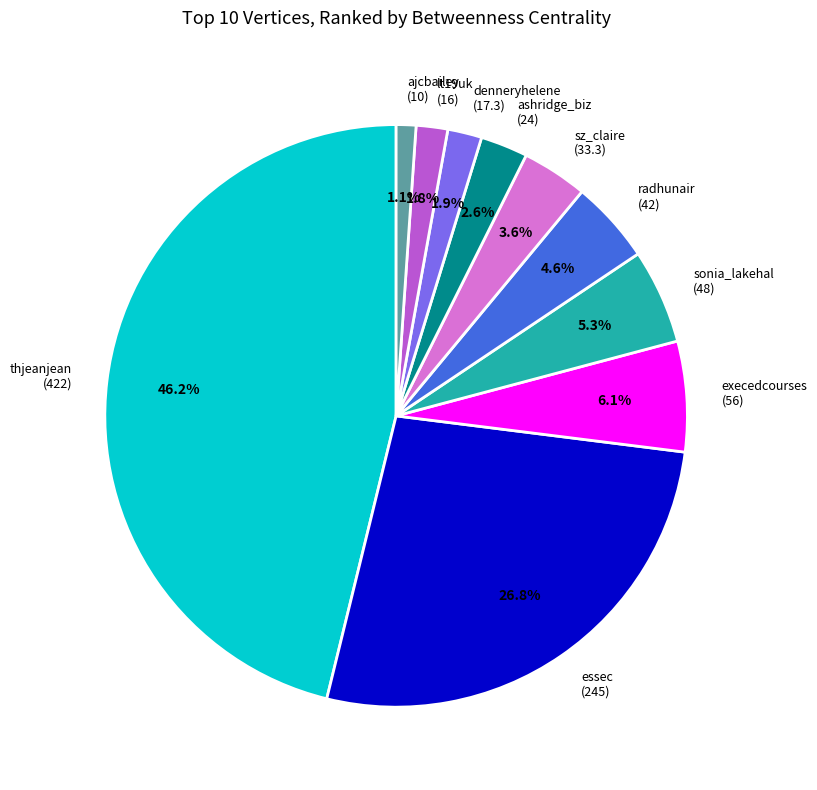

Which category has the biggest portion of the pie?

thjeanjean